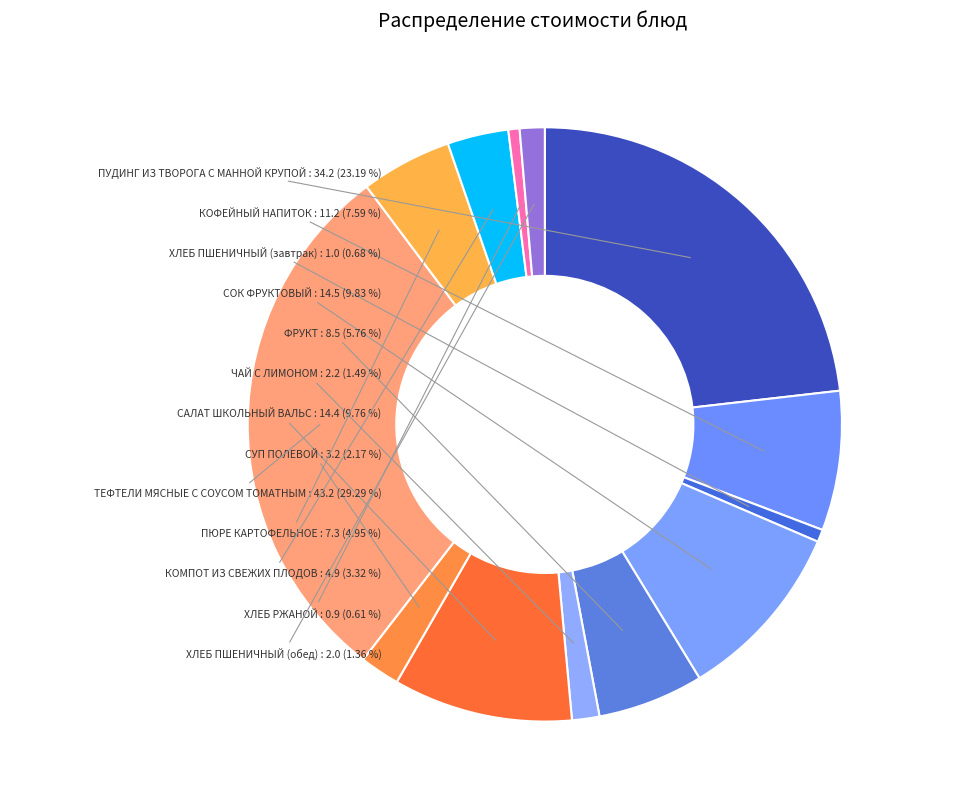

To the nearest percent, what is the difference between the largest and smallest slice percentages?

29%